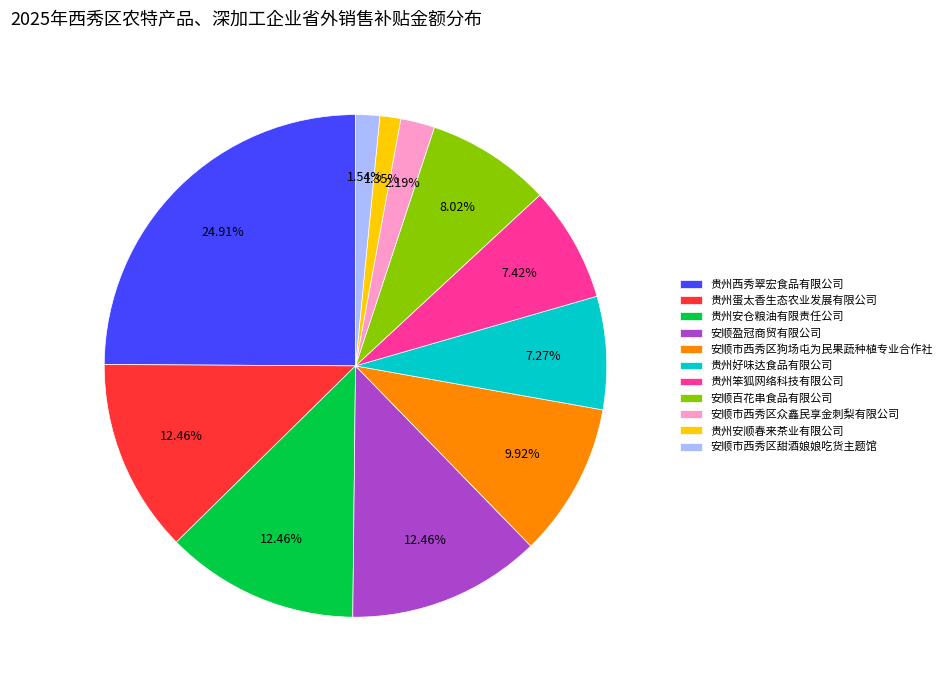

How many slices are in this pie chart?

11